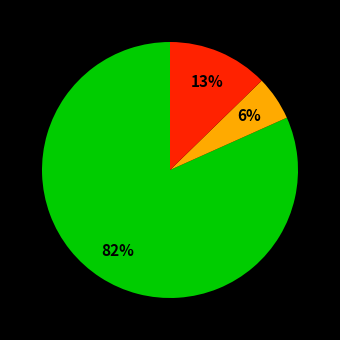

Is there any slice that represents more than half of the pie?

Yes